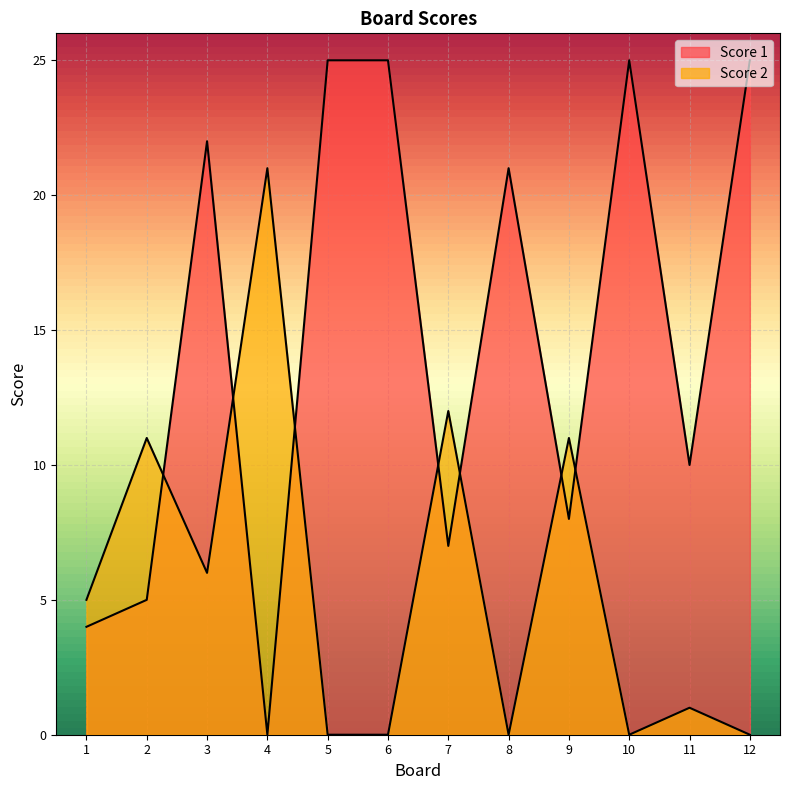

What is the value of the Score 1 point at the 1st from the left?

4